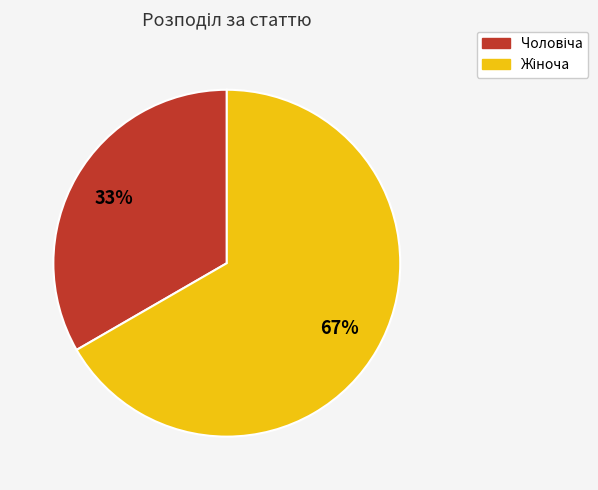

Is there a majority slice in this chart?

Yes